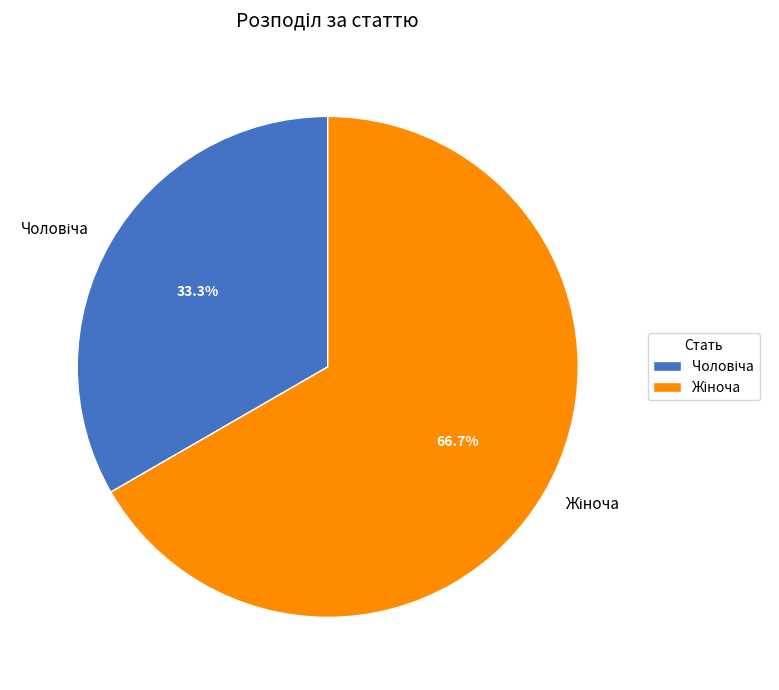

How many segments does this pie chart have?

2